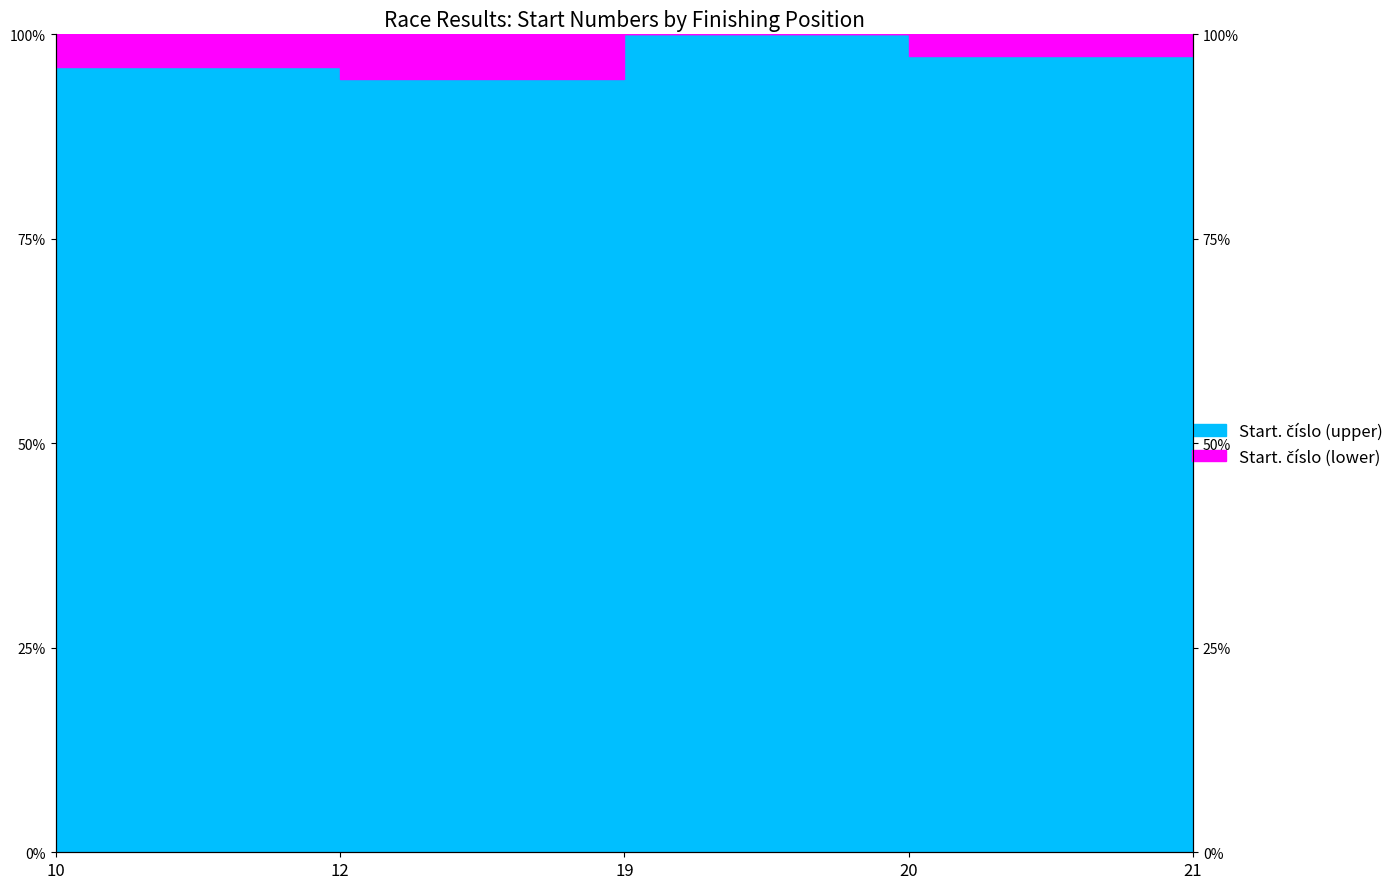

What is the sum of all values?

486.5